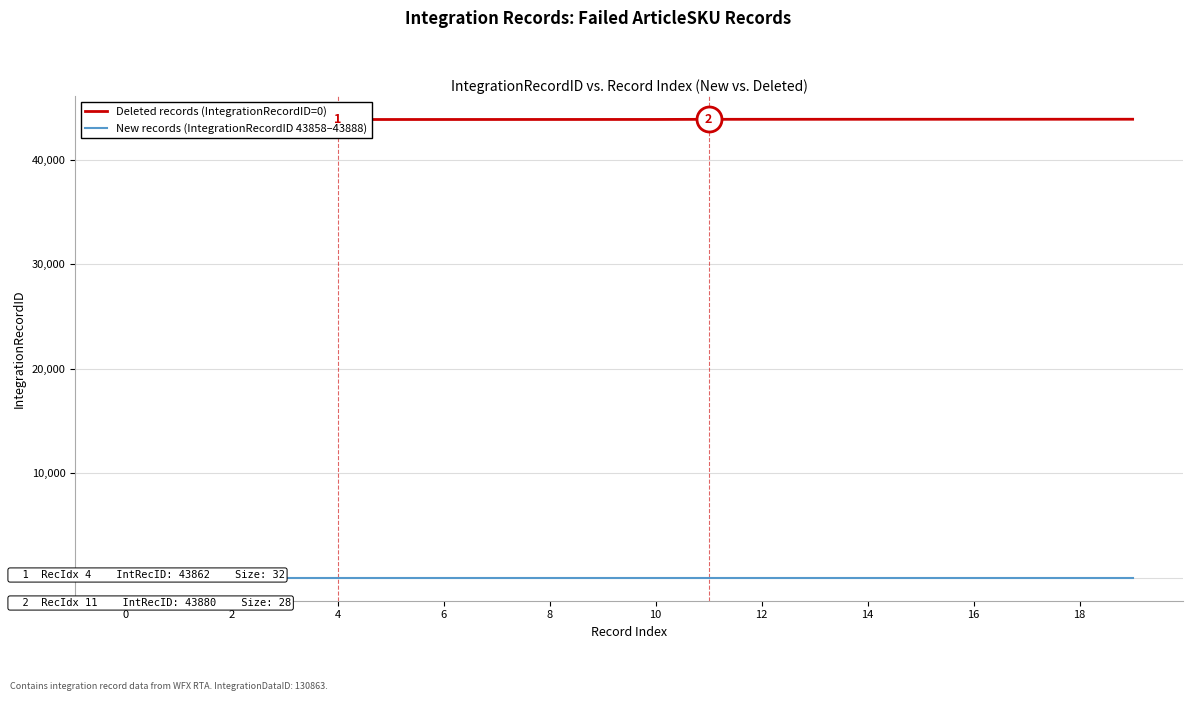

At which label is Deleted records (IntegrationRecordID 43858–43888) closest to 43873?

10